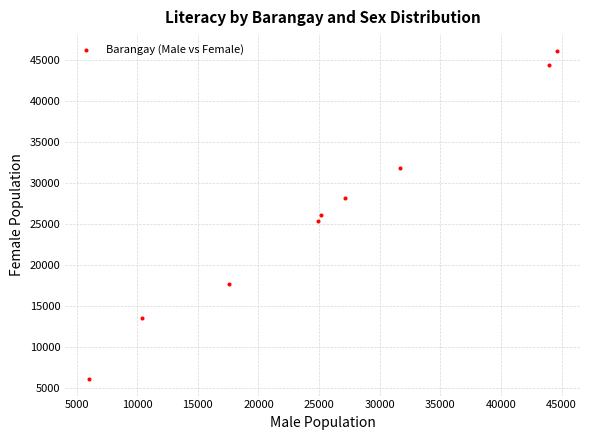

What is the range of Y values (max minus min)?

40089